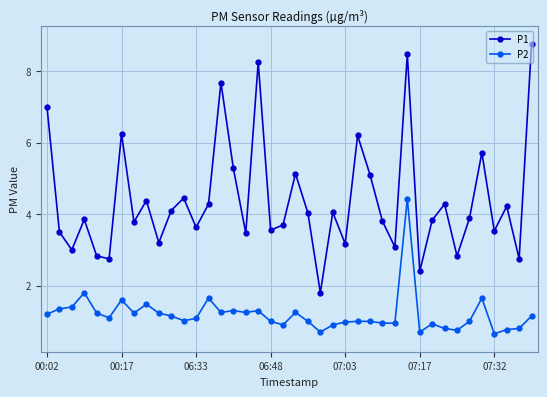

How many lines are shown in the chart?

2